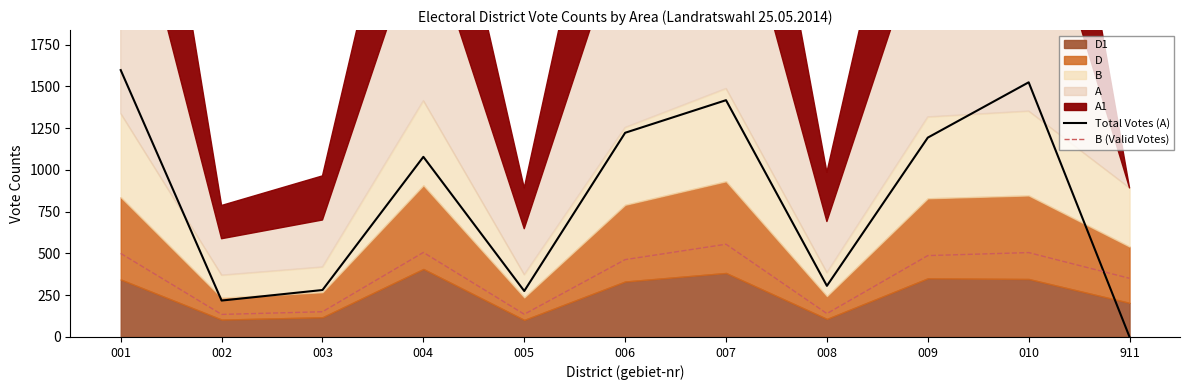

Count the number of categories in the chart.

11